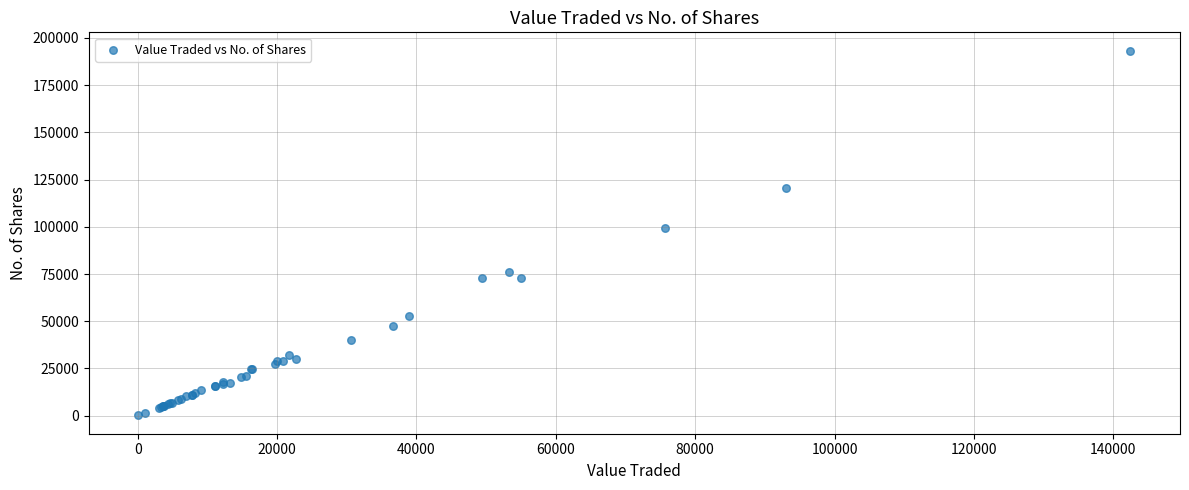

What Y value in the scatter plot is closest to 96707?

99632